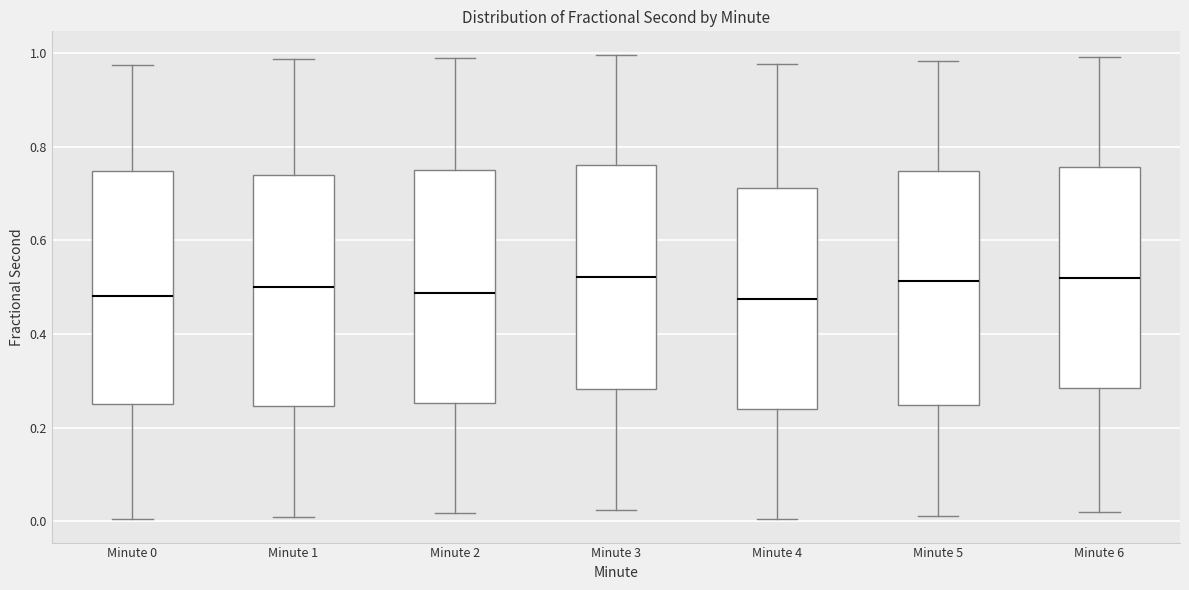

Reading left to right, transcribe this box plot: for each box, give where its median line is, the range the box spans, and where its two whiskers end, as read against the y-axis. The values are not printed on the chart, so give them approximately, as read against the axis.

Minute 0: median 0.48, box 0.24 to 0.74, whiskers 0.00 to 0.98
Minute 1: median 0.50, box 0.24 to 0.74, whiskers 0.00 to 0.98
Minute 2: median 0.48, box 0.26 to 0.76, whiskers 0.02 to 0.98
Minute 3: median 0.52, box 0.28 to 0.76, whiskers 0.02 to 1.00
Minute 4: median 0.48, box 0.24 to 0.72, whiskers 0.00 to 0.98
Minute 5: median 0.52, box 0.24 to 0.74, whiskers 0.02 to 0.98
Minute 6: median 0.52, box 0.28 to 0.76, whiskers 0.02 to 1.00